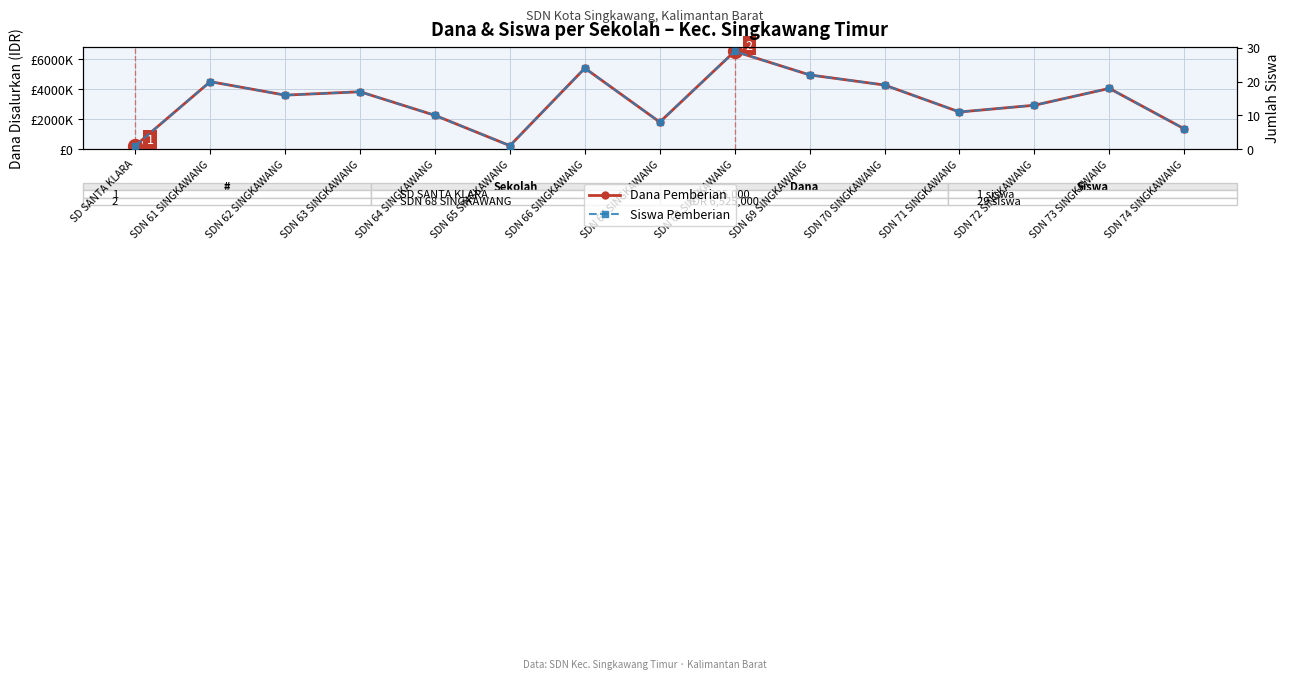

Reading right to left, extract all data points from this chart.

Dana Pemberian: 1350000	4050000	2925000	2475000	4275000	4950000	6525000	1800000	5400000	225000	2250000	3825000	3600000	4500000	225000
Siswa Pemberian: 6	18	13	11	19	22	29	8	24	1	10	17	16	20	1